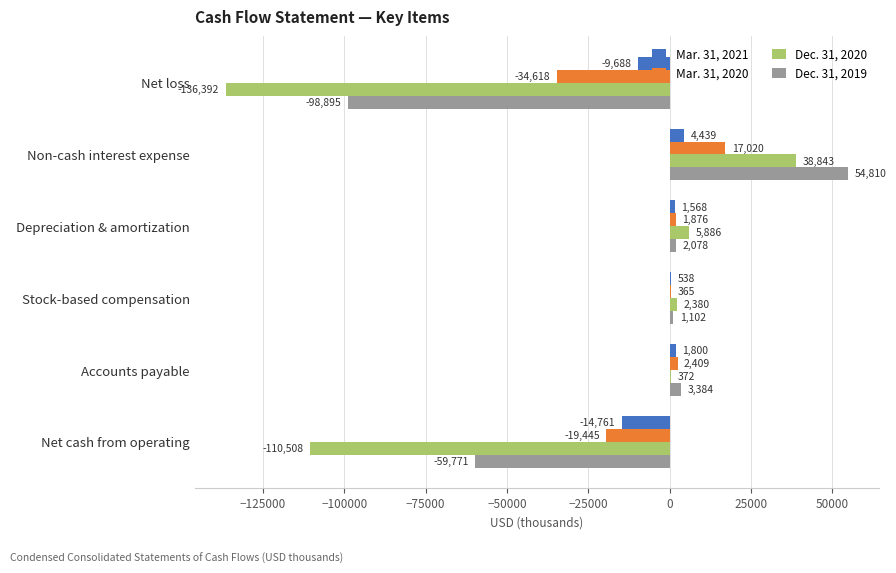

Which category has the highest value across all series?

Non-cash interest expense